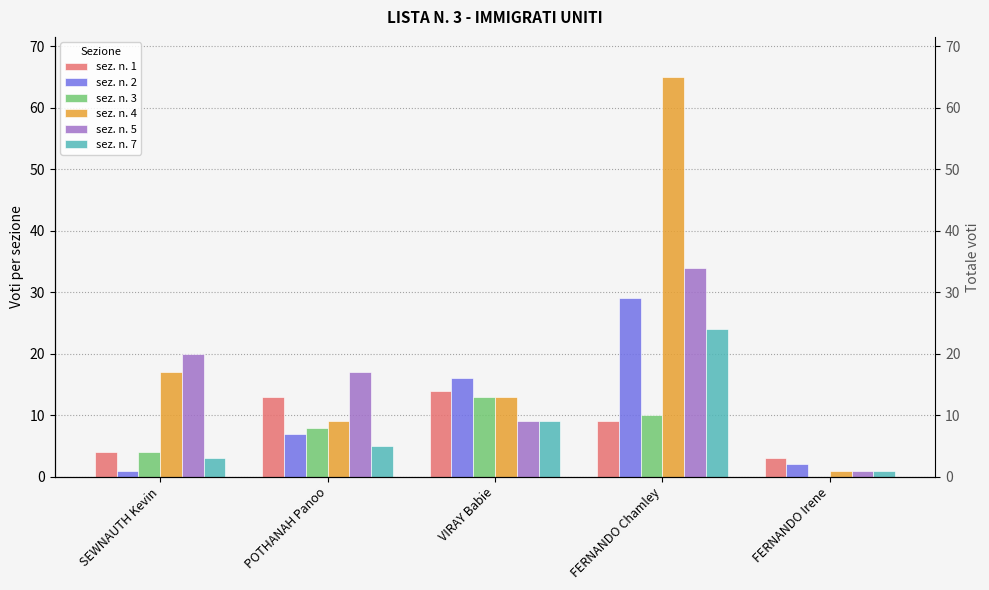

Reading right to left, extract all data points from this chart.

sez. n. 1: FERNANDO Irene=3	FERNANDO Chamley=9	VIRAY Babie=14	POTHANAH Panoo=13	SEWNAUTH Kevin=4
sez. n. 2: FERNANDO Irene=2	FERNANDO Chamley=29	VIRAY Babie=16	POTHANAH Panoo=7	SEWNAUTH Kevin=1
sez. n. 3: FERNANDO Irene=0	FERNANDO Chamley=10	VIRAY Babie=13	POTHANAH Panoo=8	SEWNAUTH Kevin=4
sez. n. 4: FERNANDO Irene=1	FERNANDO Chamley=65	VIRAY Babie=13	POTHANAH Panoo=9	SEWNAUTH Kevin=17
sez. n. 5: FERNANDO Irene=1	FERNANDO Chamley=34	VIRAY Babie=9	POTHANAH Panoo=17	SEWNAUTH Kevin=20
sez. n. 7: FERNANDO Irene=1	FERNANDO Chamley=24	VIRAY Babie=9	POTHANAH Panoo=5	SEWNAUTH Kevin=3